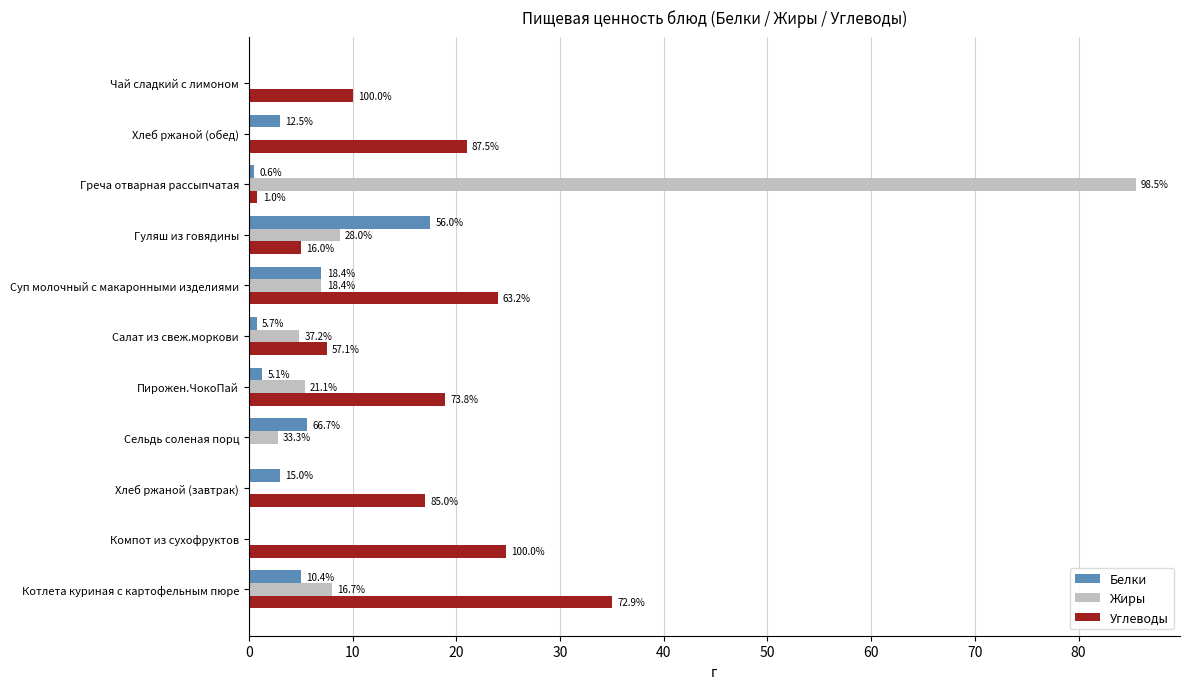

What are all the series names shown in the legend?

Белки, Жиры, Углеводы